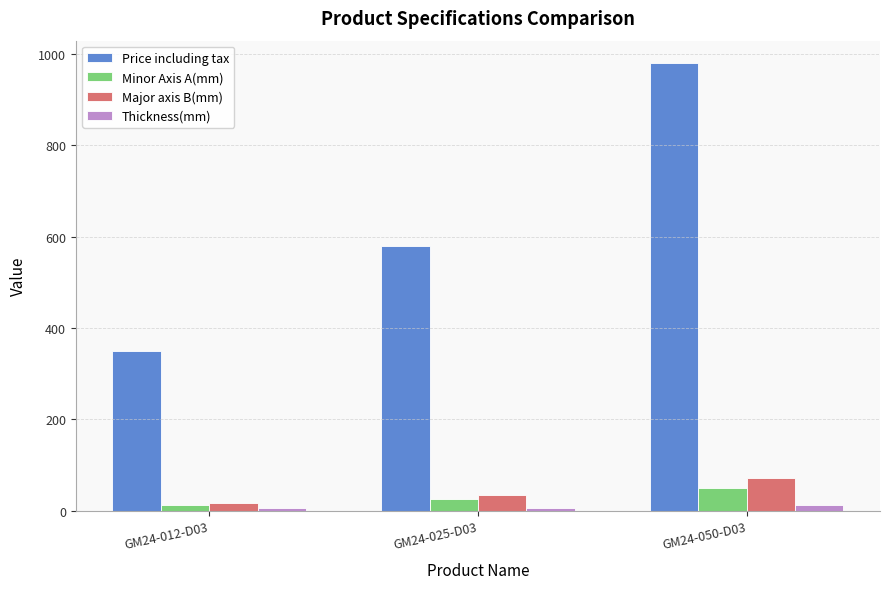

Which series has the largest range (max minus min)?

Price including tax